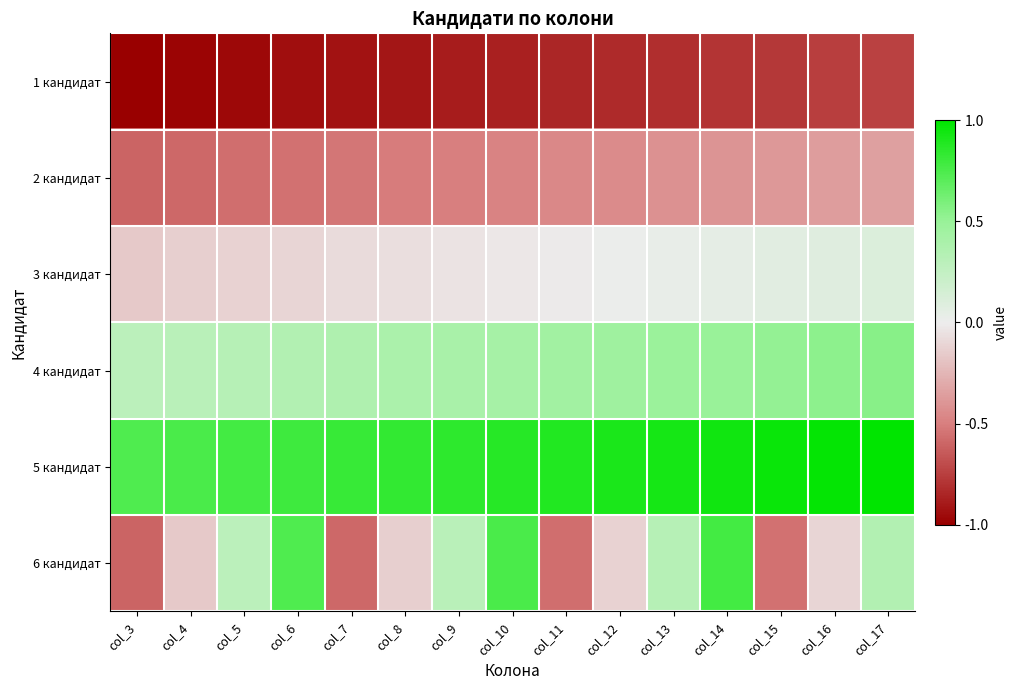

Which has a higher value, col_4 or col_10?

col_10